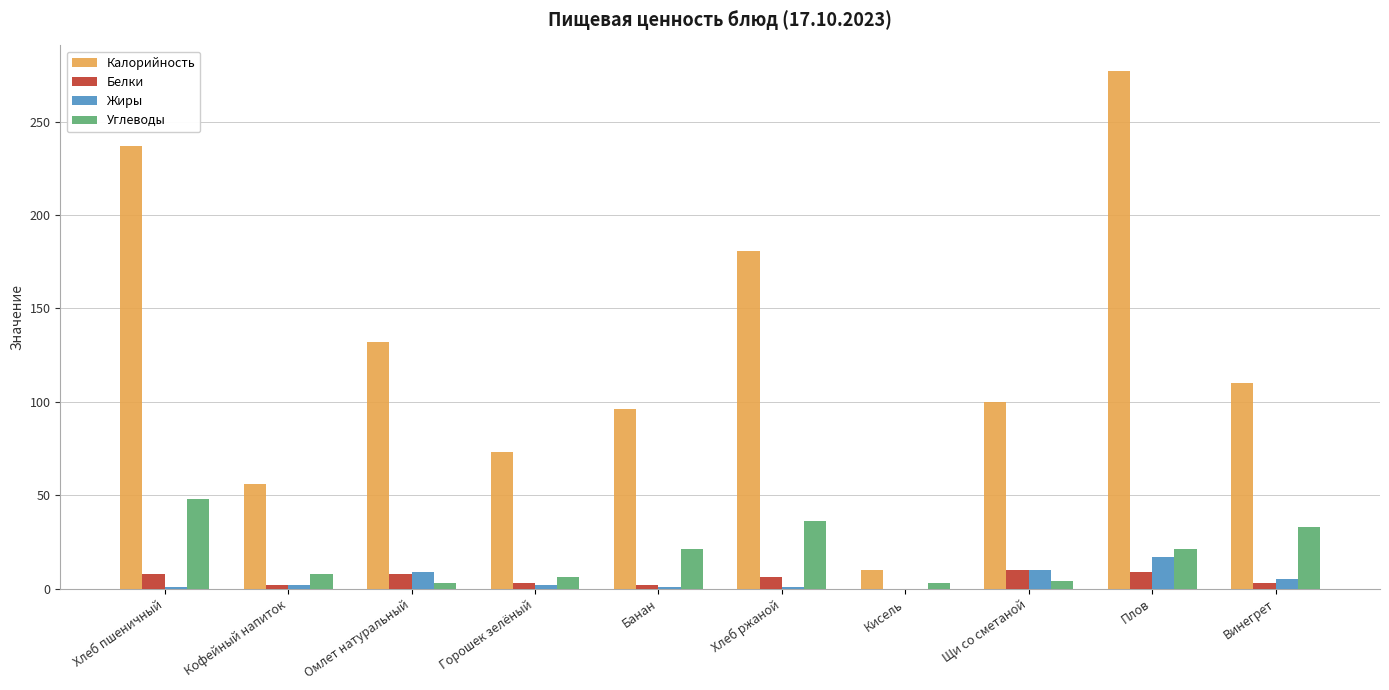

What is the maximum value shown in the chart?

277